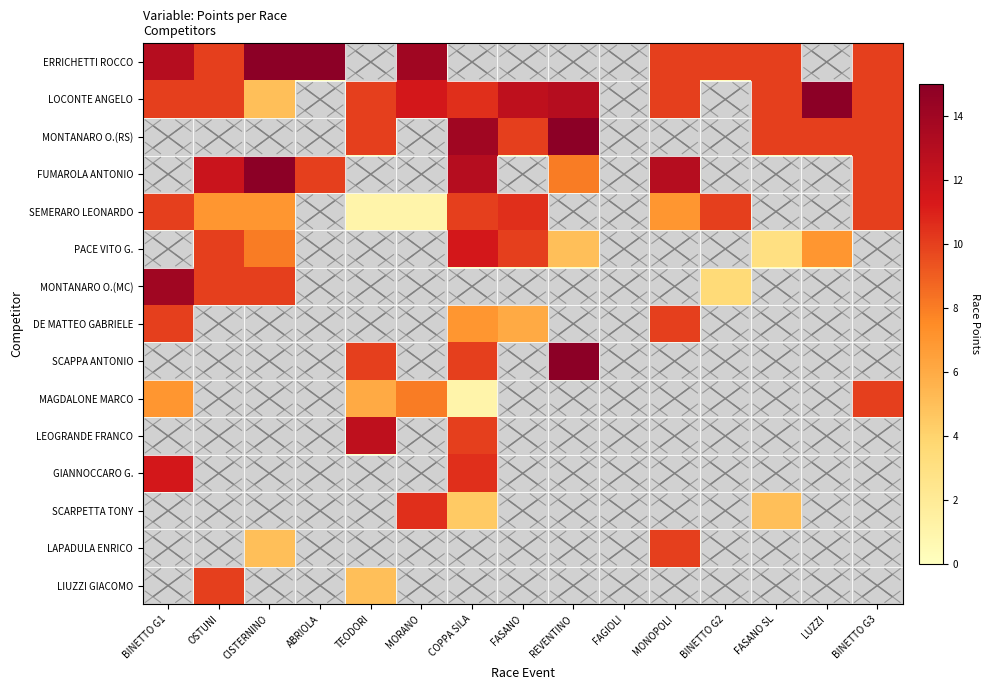

At which category does the chart reach its minimum across all series?

TEODORI